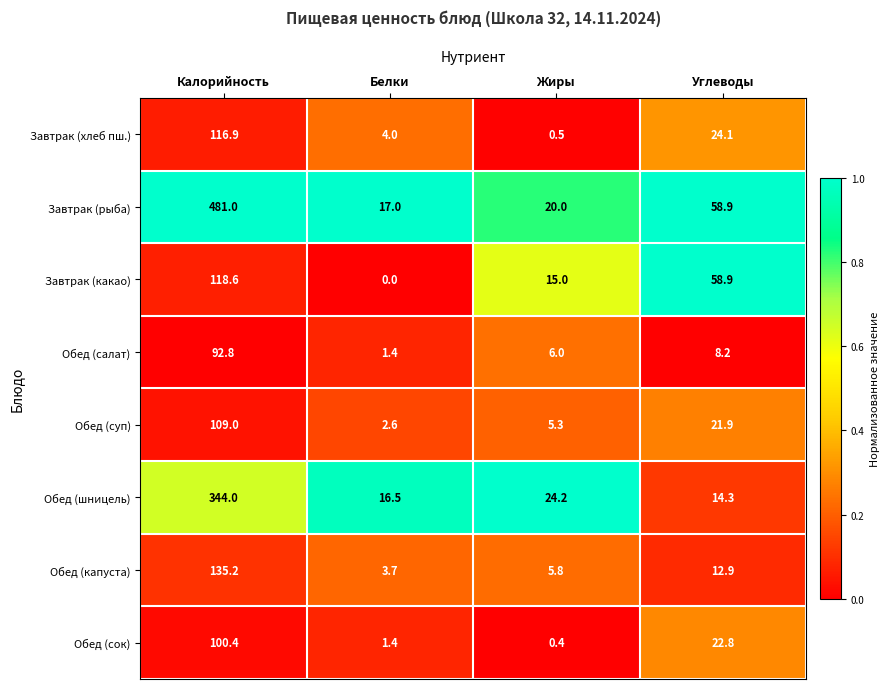

What is the spread (max minus min) of values at Белки?

17.0